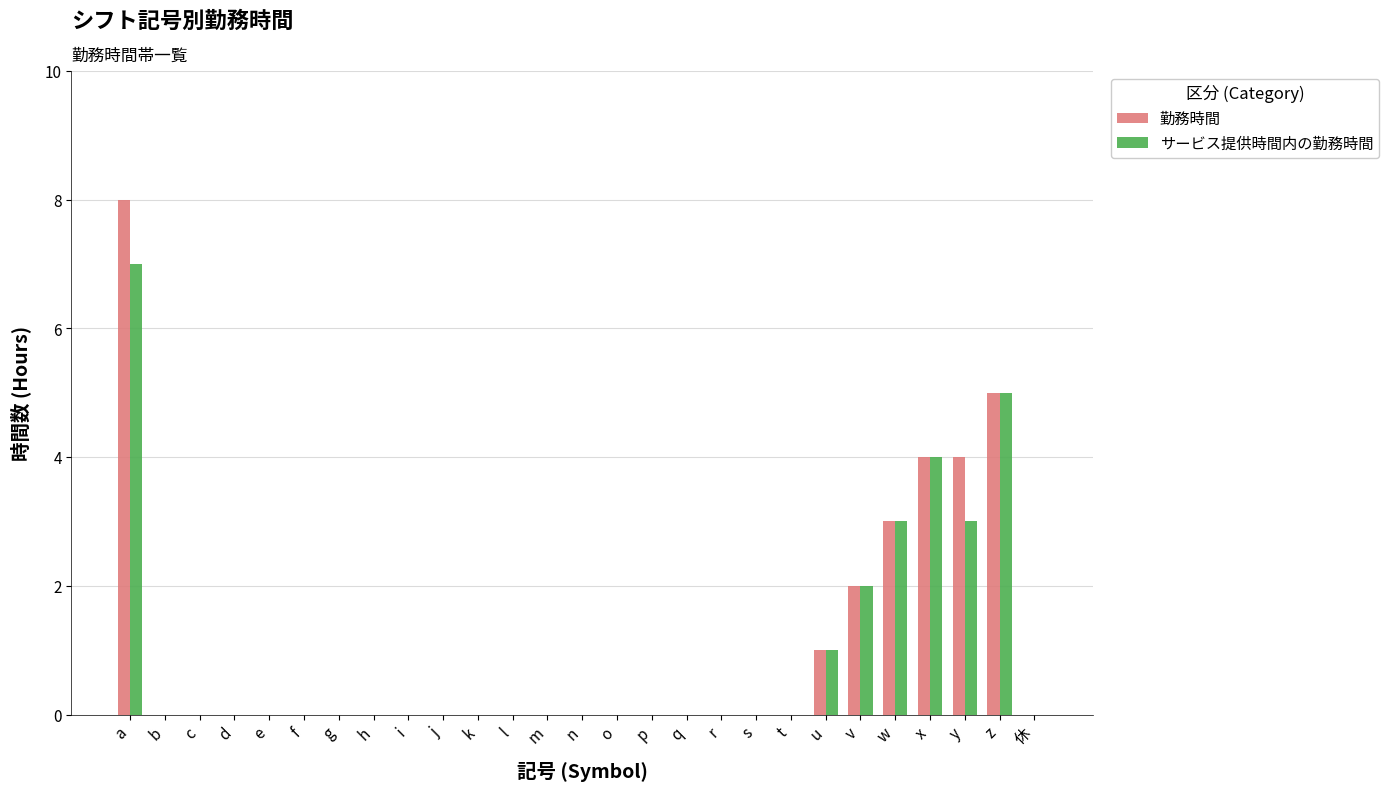

Reading left to right, list all the values displayed in this chart.

勤務時間: a=8	b=0	c=0	d=0	e=0	f=0	g=0	h=0	i=0	j=0	k=0	l=0	m=0	n=0	o=0	p=0	q=0	r=0	s=0	t=0	u=1	v=2	w=3	x=4	y=4	z=5	休=0
サービス提供時間内の勤務時間: a=7	b=0	c=0	d=0	e=0	f=0	g=0	h=0	i=0	j=0	k=0	l=0	m=0	n=0	o=0	p=0	q=0	r=0	s=0	t=0	u=1	v=2	w=3	x=4	y=3	z=5	休=0